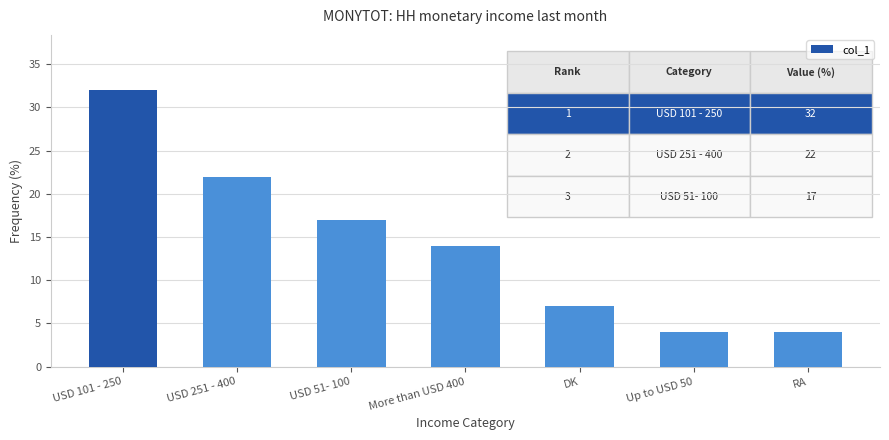

What is the sum of the values at USD 251 - 400 and Up to USD 50?

26